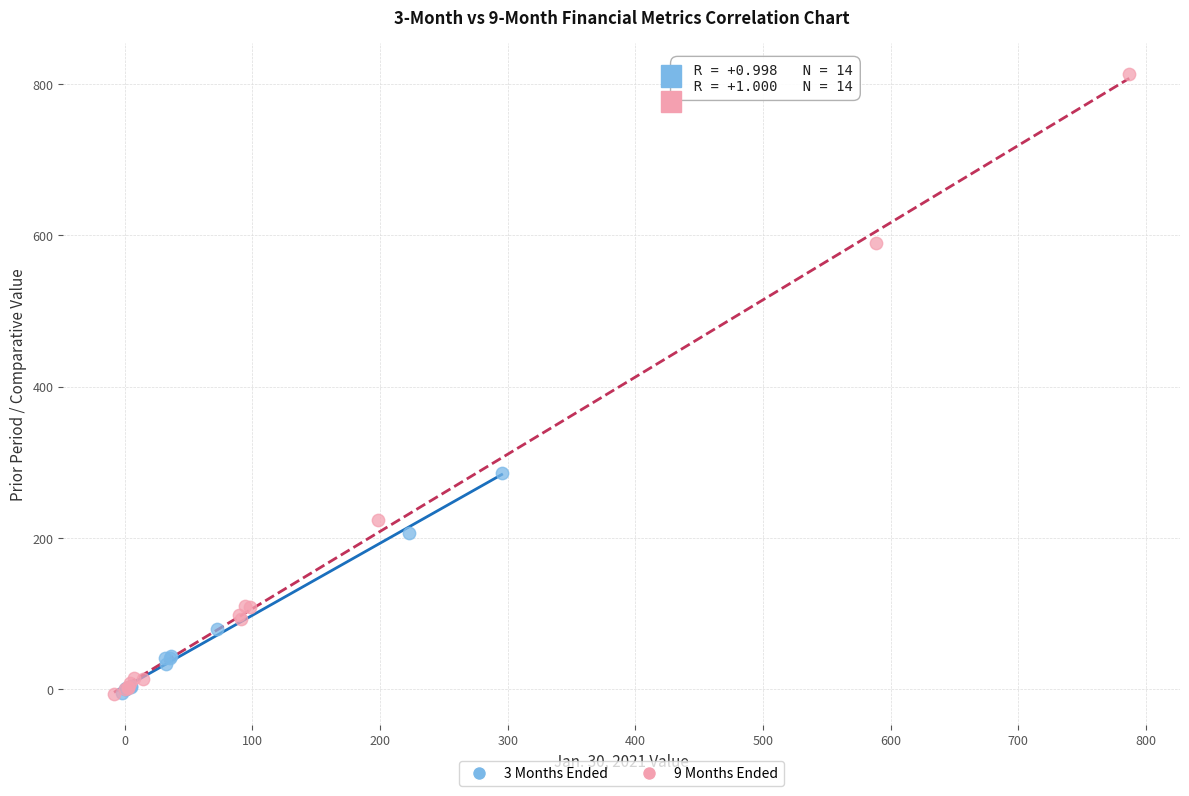

Which series has the largest Y range (max minus min)?

9 Months Ended